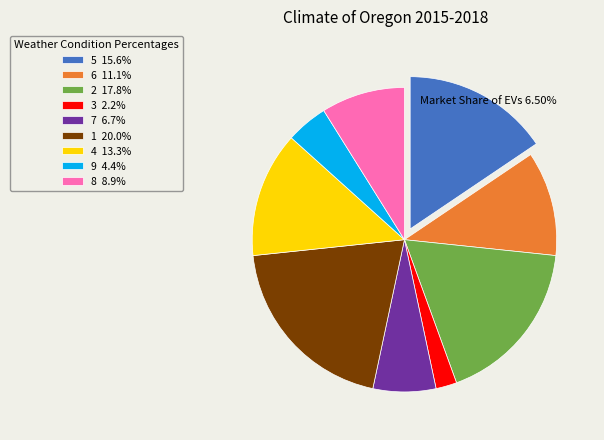

Is the sum of 6 11.1% and 8 8.9% greater than half?

No